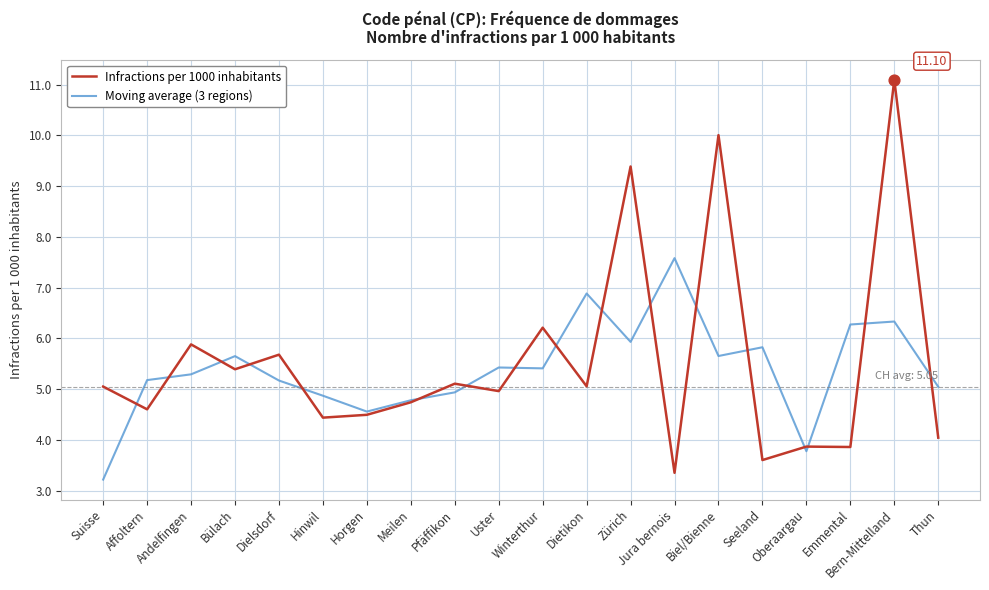

At which category is the sum across all series the highest?

Bern-Mittelland